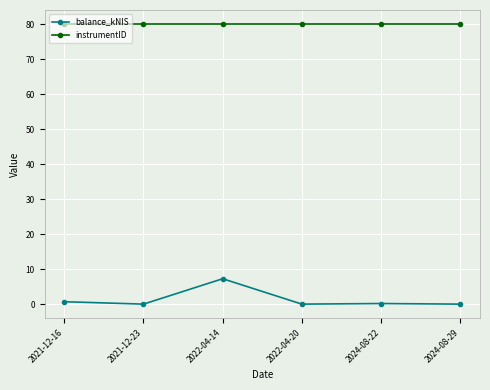

Is the value of instrumentID at 2022-04-14 greater than the value of balance_kNIS at 2024-08-22?

Yes